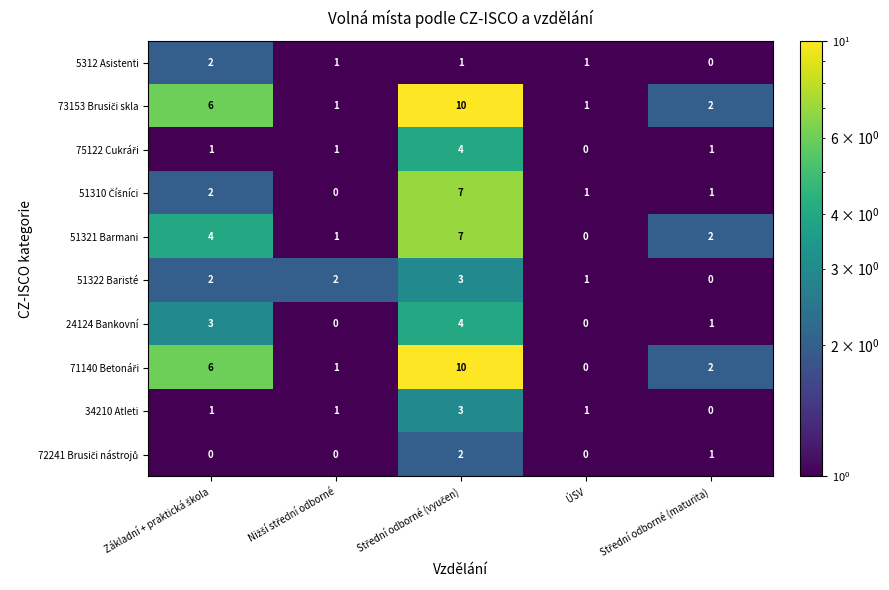

At how many categories does at least one series exceed 0?

5